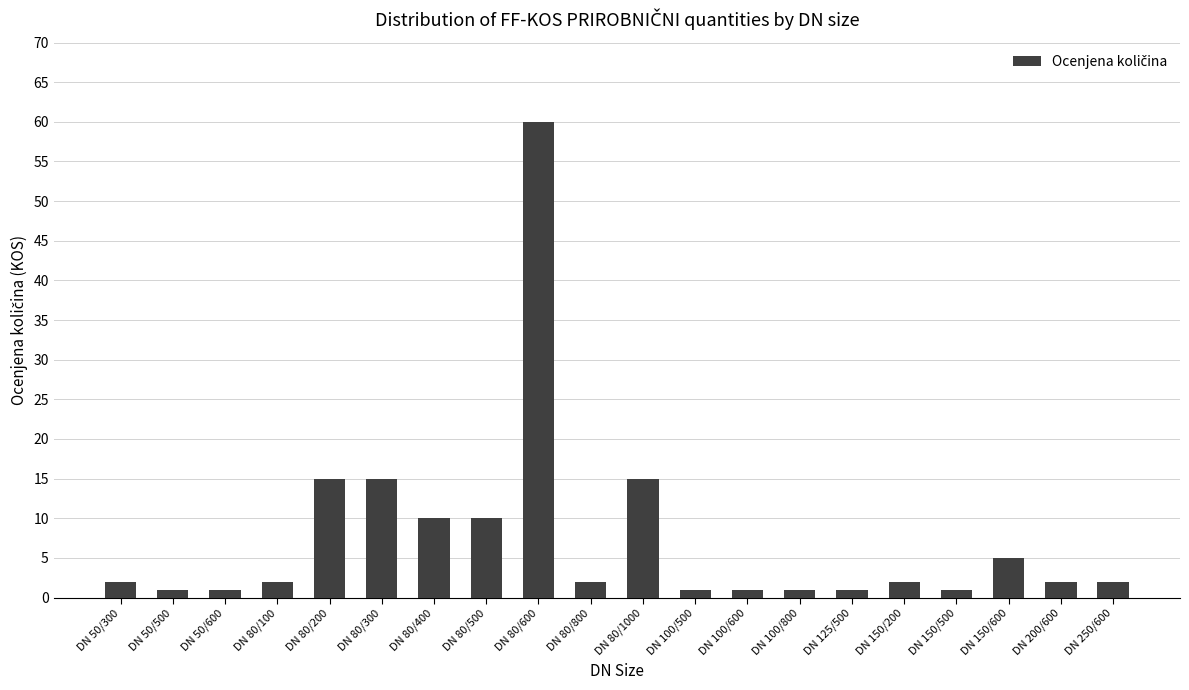

Reading left to right, what are all the values shown in this chart?

2	1	1	2	15	15	10	10	60	2	15	1	1	1	1	2	1	5	2	2